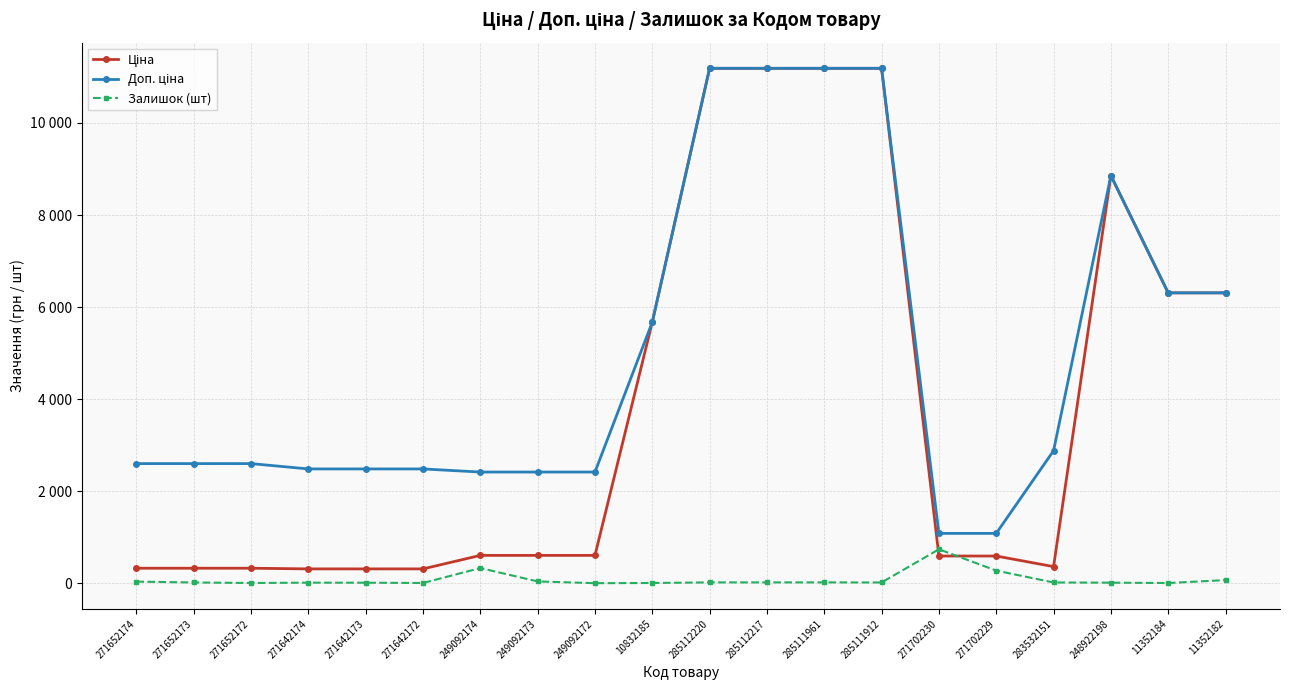

Reading left to right, what are all the values shown in this chart?

Ціна: 324.8	324.8	324.8	310.3	310.3	310.3	603.7	603.7	603.7	5673.8	11188.2	11188.2	11188.2	11188.2	589.9	589.9	359.9	8856.7	6308.8	6308.8
Доп. ціна: 2598.3	2598.3	2598.3	2482.4	2482.4	2482.4	2414.8	2414.8	2414.8	5673.8	11188.2	11188.2	11188.2	11188.2	1081.7	1081.7	2878.8	8856.7	6308.8	6308.8
Залишок (шт): 34.0	15.0	4.0	11.0	10.0	4.0	328.0	38.0	0.0	4.0	17.0	17.0	17.0	15.0	736.0	273.0	15.0	11.0	3.0	67.0